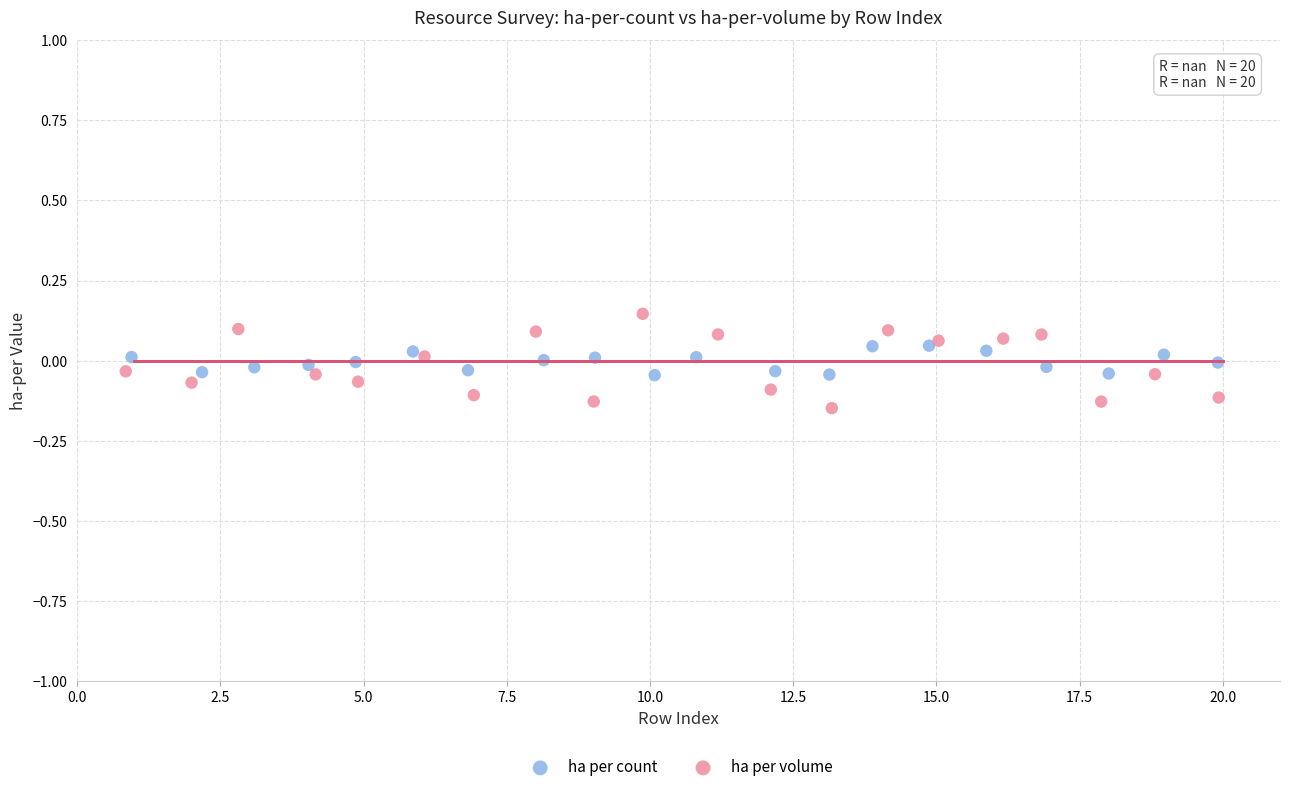

Which series contains the highest Y value?

ha per volume